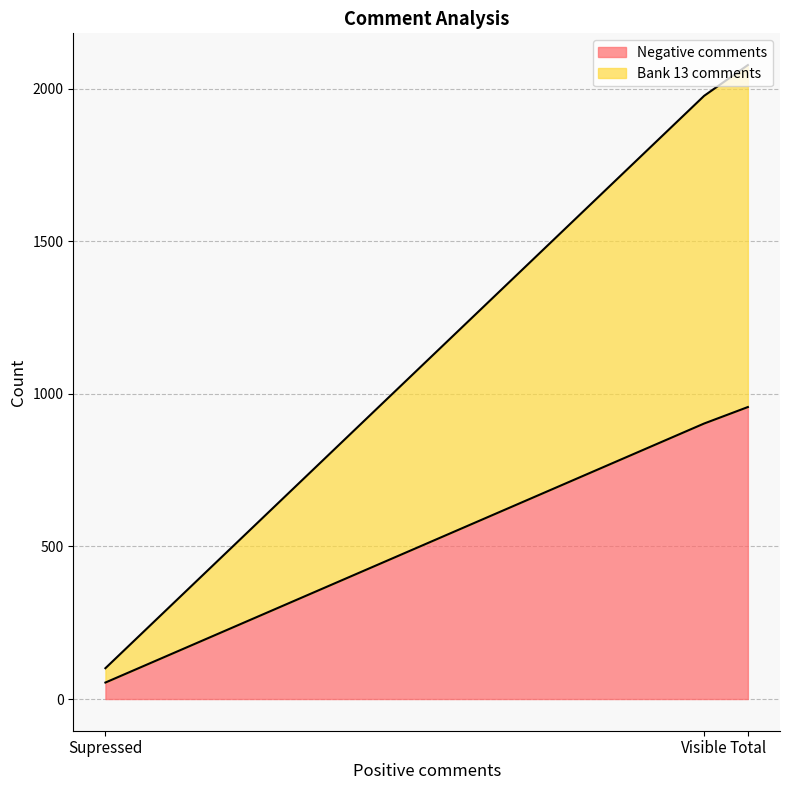

What are all the series names shown in the legend?

Negative comments, Bank 13 comments